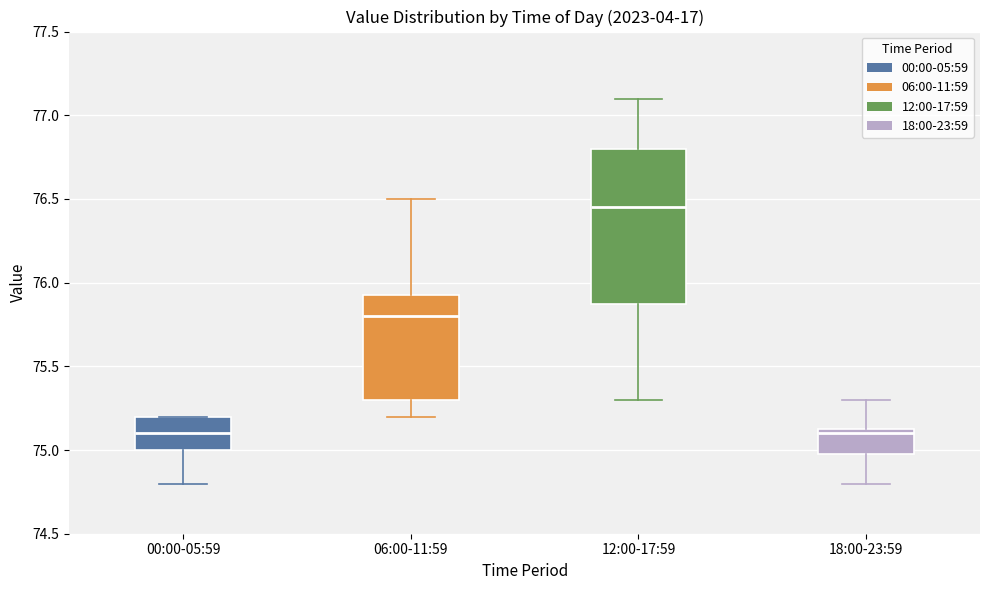

Which box is the tallest, from its lower edge to its upper edge?

12:00-17:59